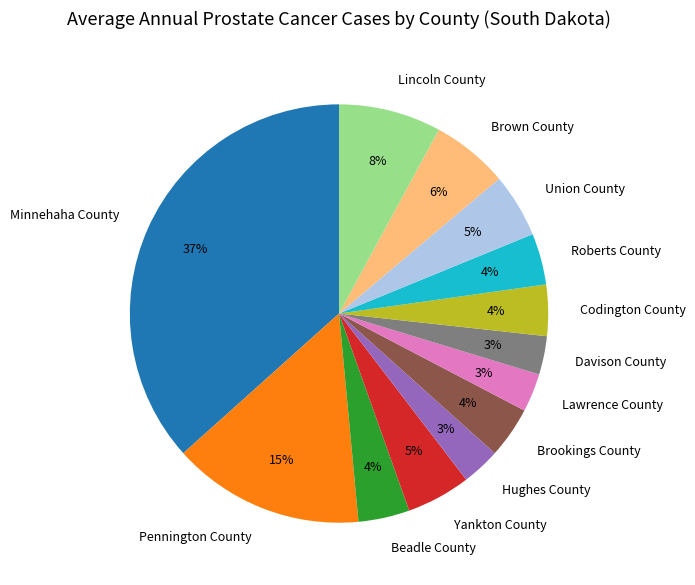

Do Beadle County and Pennington County together represent more than half of the pie?

No